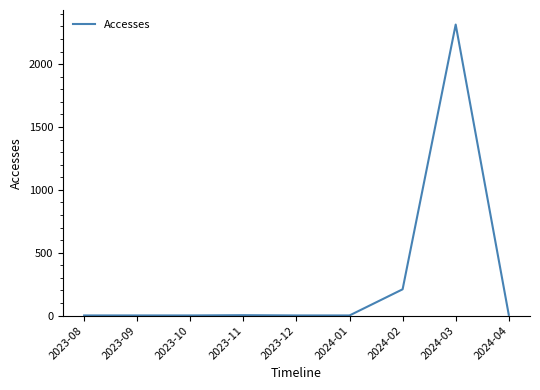

Where is the data nearest to the value 1158?

2024-02